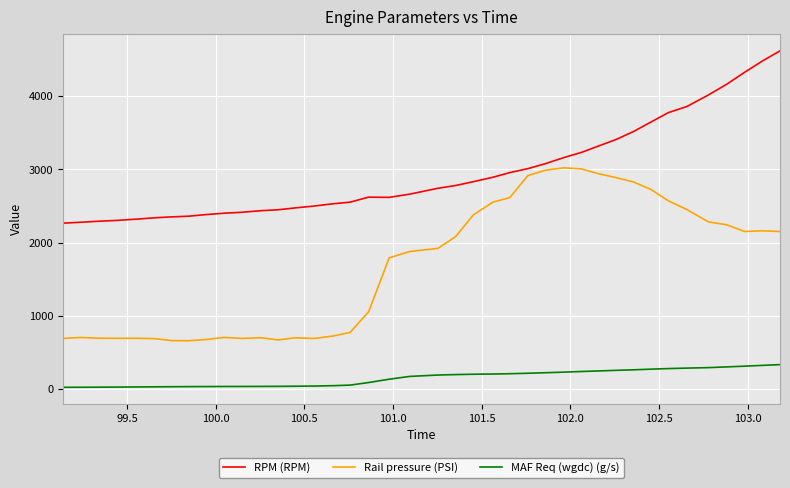

True or false: RPM (RPM) and MAF Req (wgdc) (g/s) intersect in this chart.

False